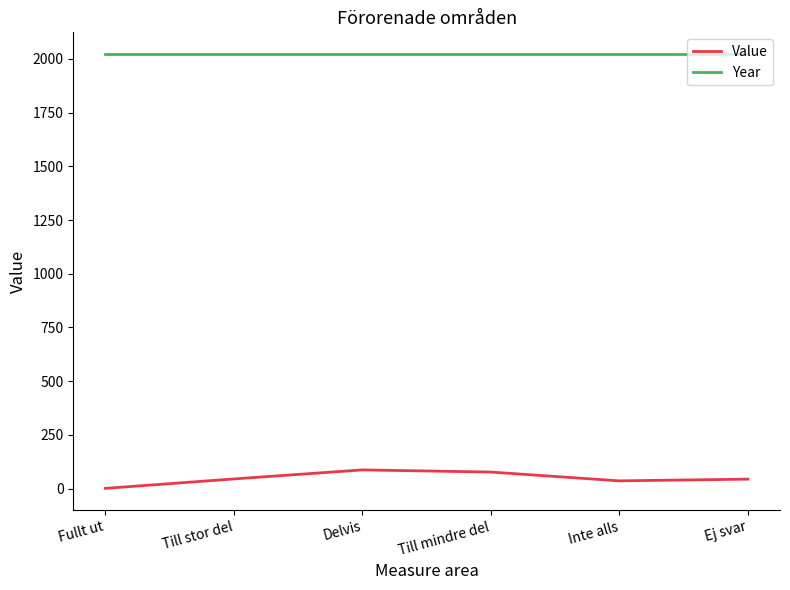

True or false: Year and Value cross at least once.

False